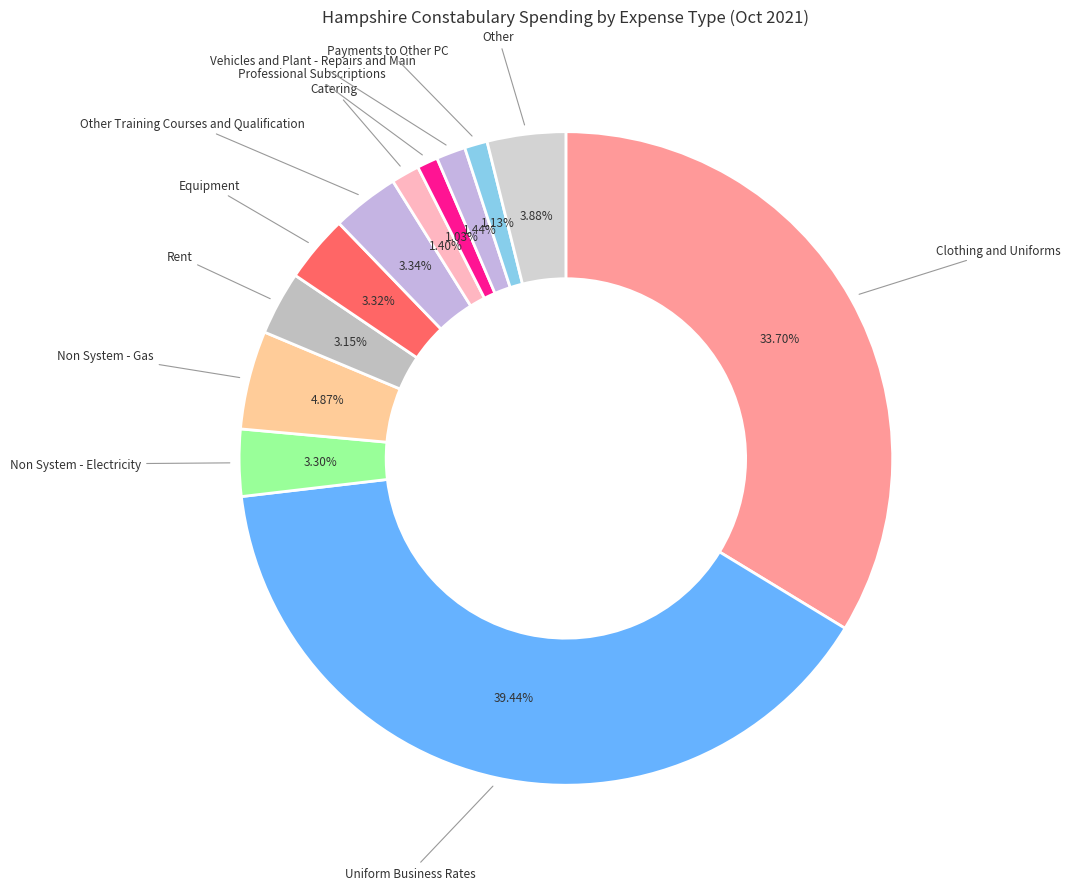

To the nearest percent, what is the average slice percentage?

8%